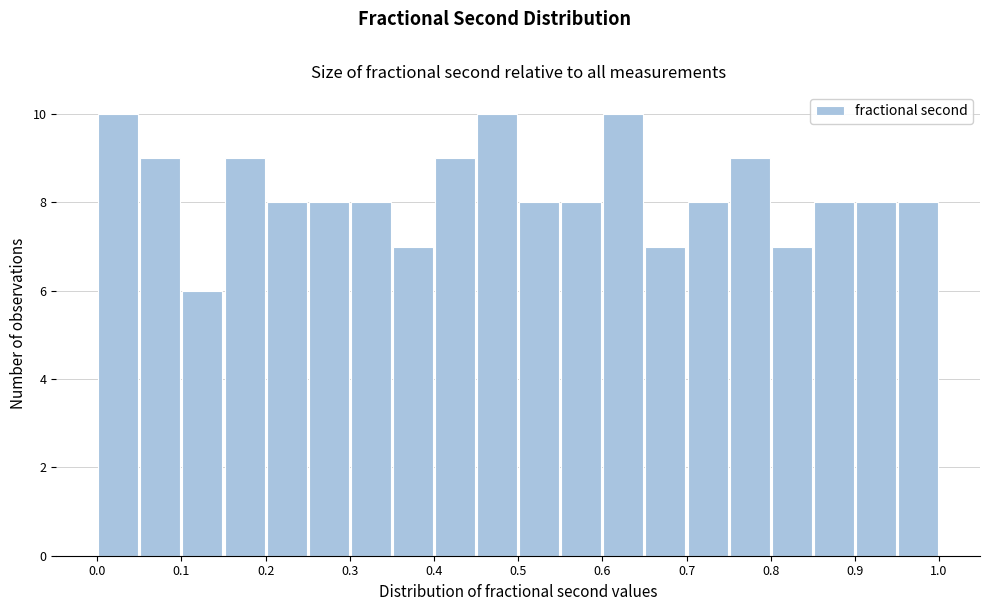

Reading left to right, list every bar in this chart as the range it spans on the x-axis followed by its height. The values are not printed on the chart, so give them approximately, as read against the axis.

0.00 to 0.05: 10
0.05 to 0.10: 9
0.10 to 0.15: 6
0.15 to 0.20: 9
0.20 to 0.25: 8
0.25 to 0.30: 8
0.30 to 0.35: 8
0.35 to 0.40: 7
0.40 to 0.45: 9
0.45 to 0.50: 10
0.50 to 0.55: 8
0.55 to 0.60: 8
0.60 to 0.65: 10
0.65 to 0.70: 7
0.70 to 0.75: 8
0.75 to 0.80: 9
0.80 to 0.85: 7
0.85 to 0.90: 8
0.90 to 0.95: 8
0.95 to 1.00: 8